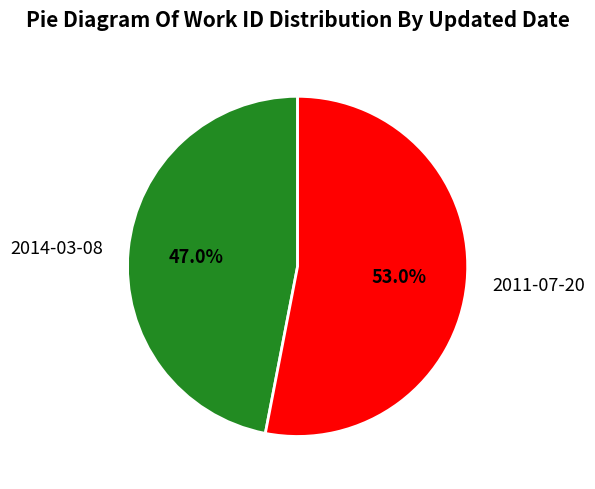

To the nearest percent, what percentage of the pie is 2011-07-20?

53%